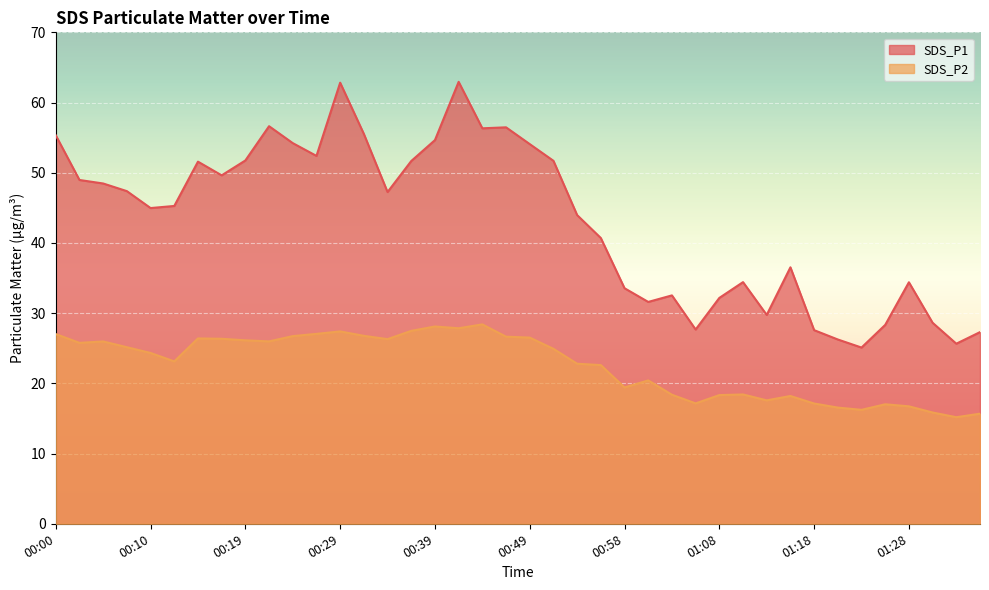

How many categories are shown in the chart?

40